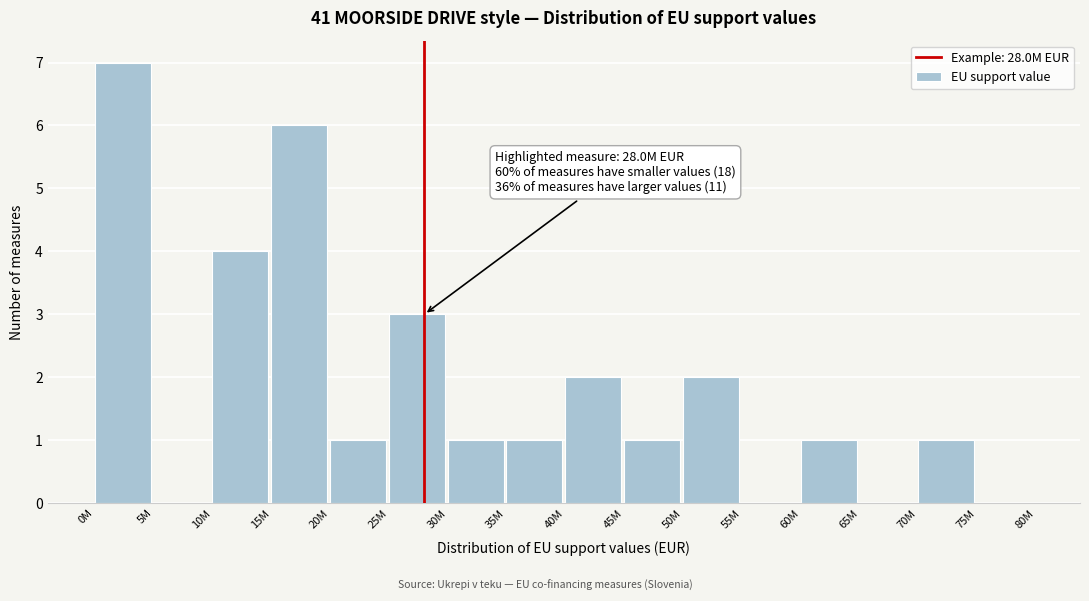

Reading left to right, extract all data points from this chart.

0M=7	5M=0	10M=4	15M=6	20M=1	25M=3	30M=1	35M=1	40M=2	45M=1	50M=2	55M=0	60M=1	65M=0	70M=1	75M=0